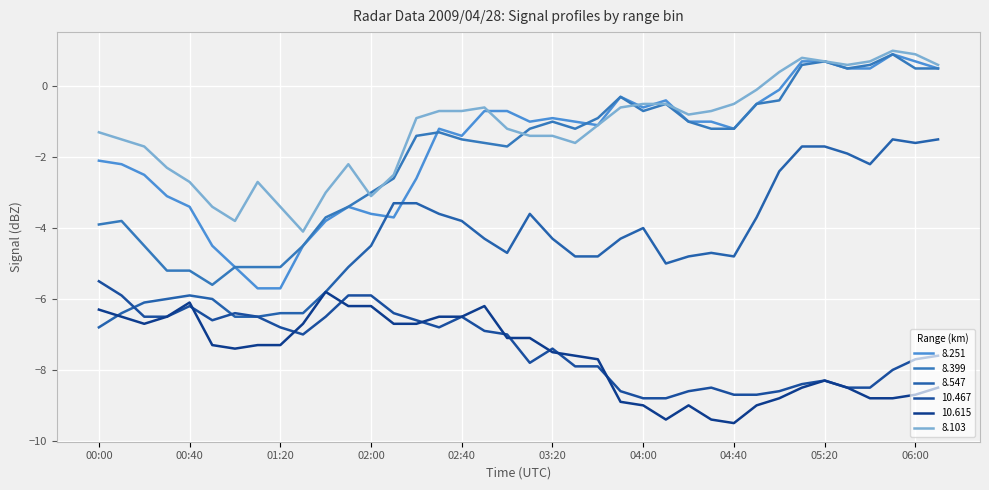

Rank the series by their maximum value, from lowest to highest.

10.615, 10.467, 8.547, 8.251, 8.399, 8.103